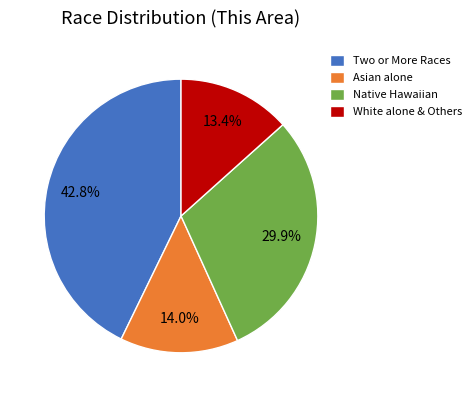

How many segments does this pie chart have?

4